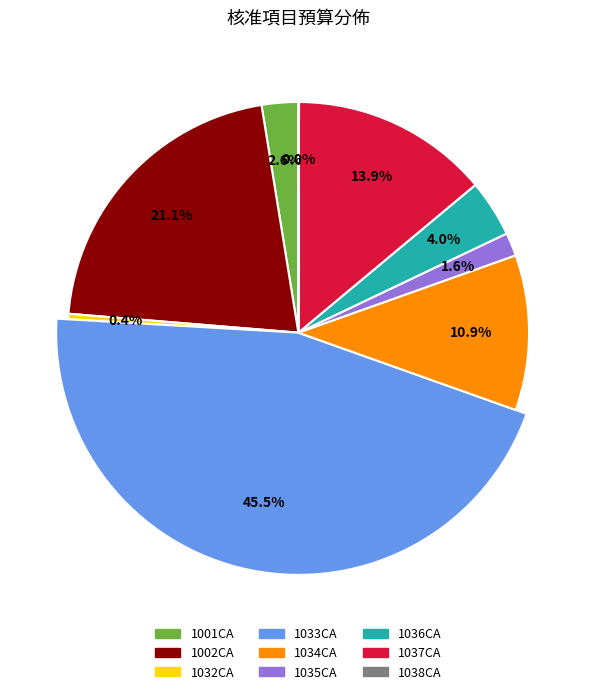

What is the total percentage of 1034CA and 1002CA?

32.0%